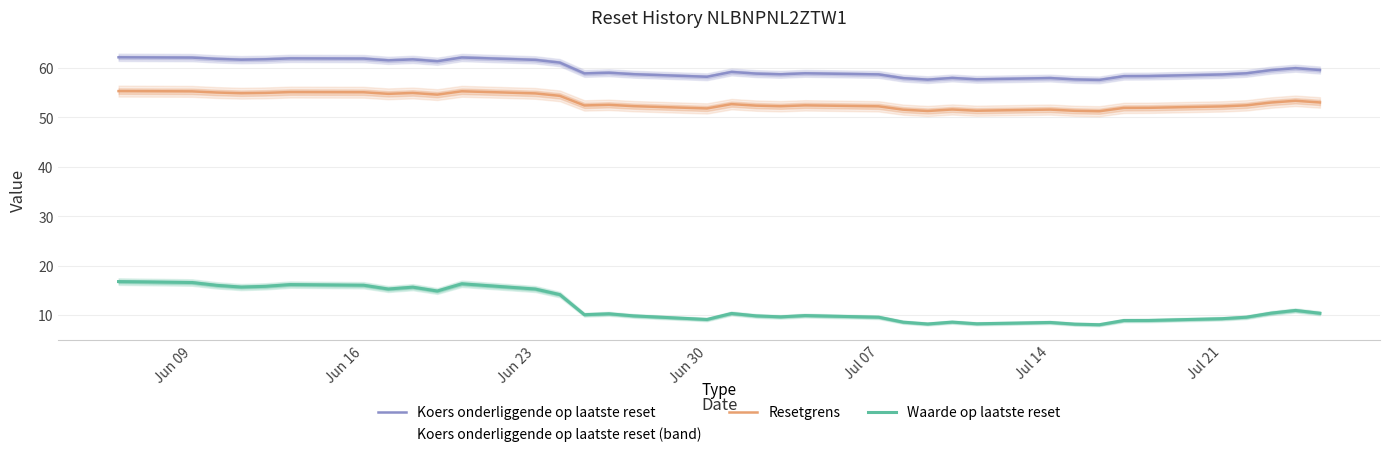

True or false: Waarde op laatste reset and Resetgrens intersect in this chart.

False